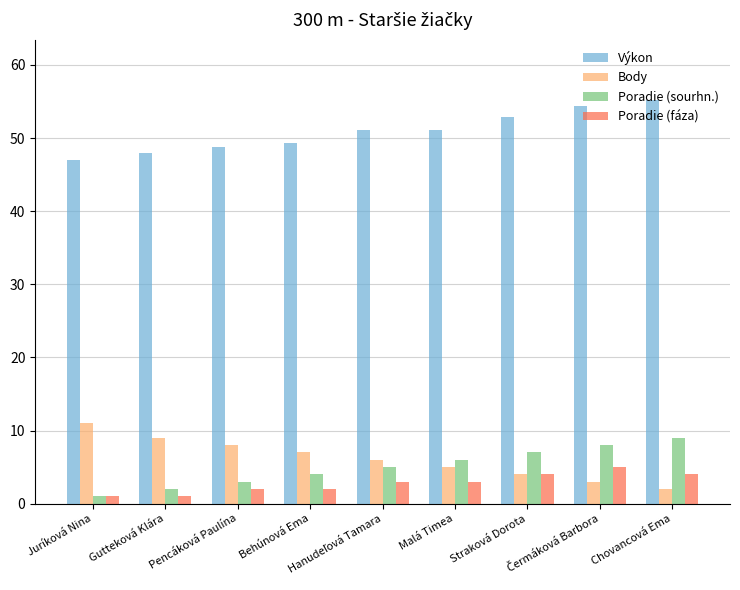

What is the value of the Výkon bar at the 6th from the left?

51.1